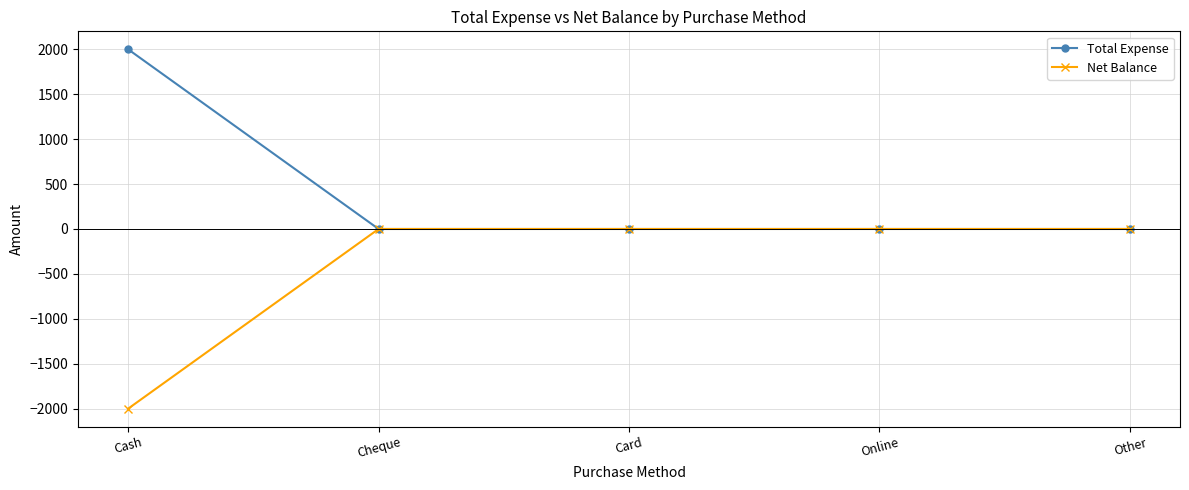

How many distinct data groups are displayed?

2